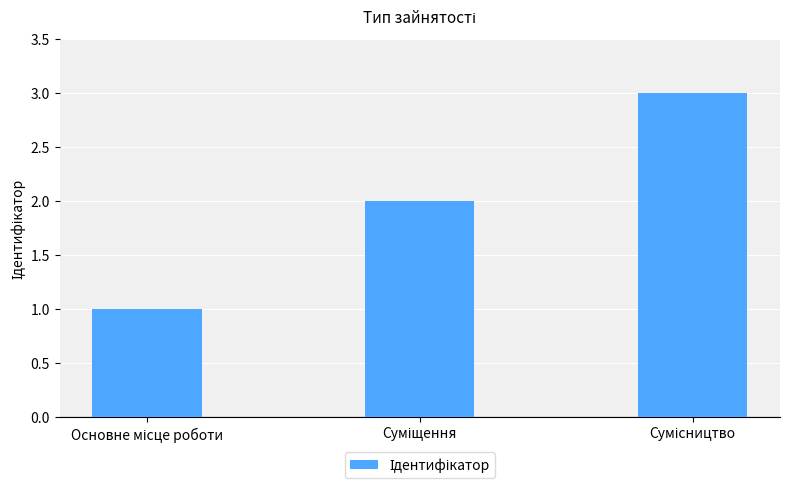

What is the smallest value displayed?

1